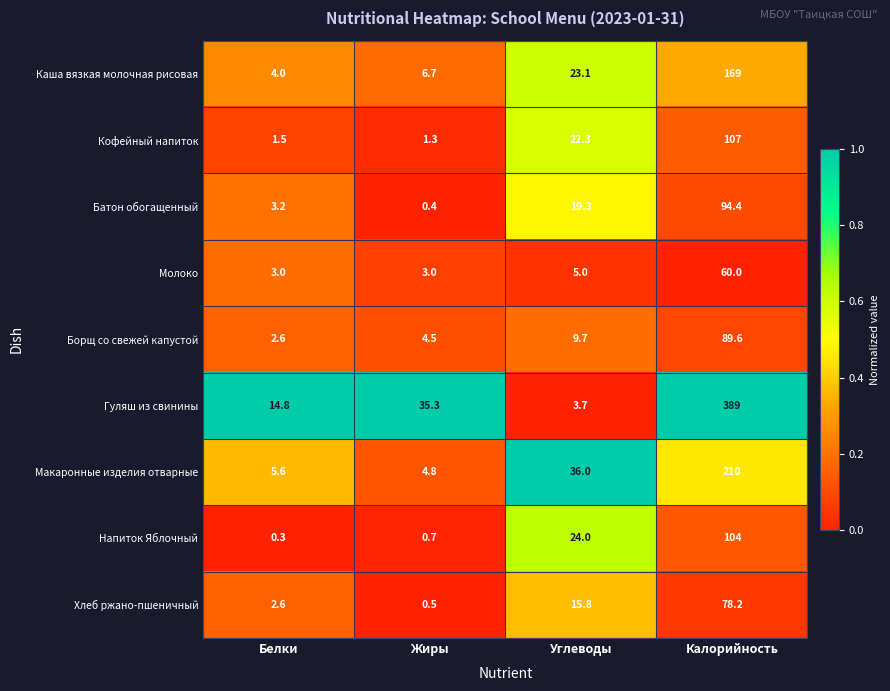

Between Белки and Калорийность, which series saw the biggest shift?

Гуляш из свинины